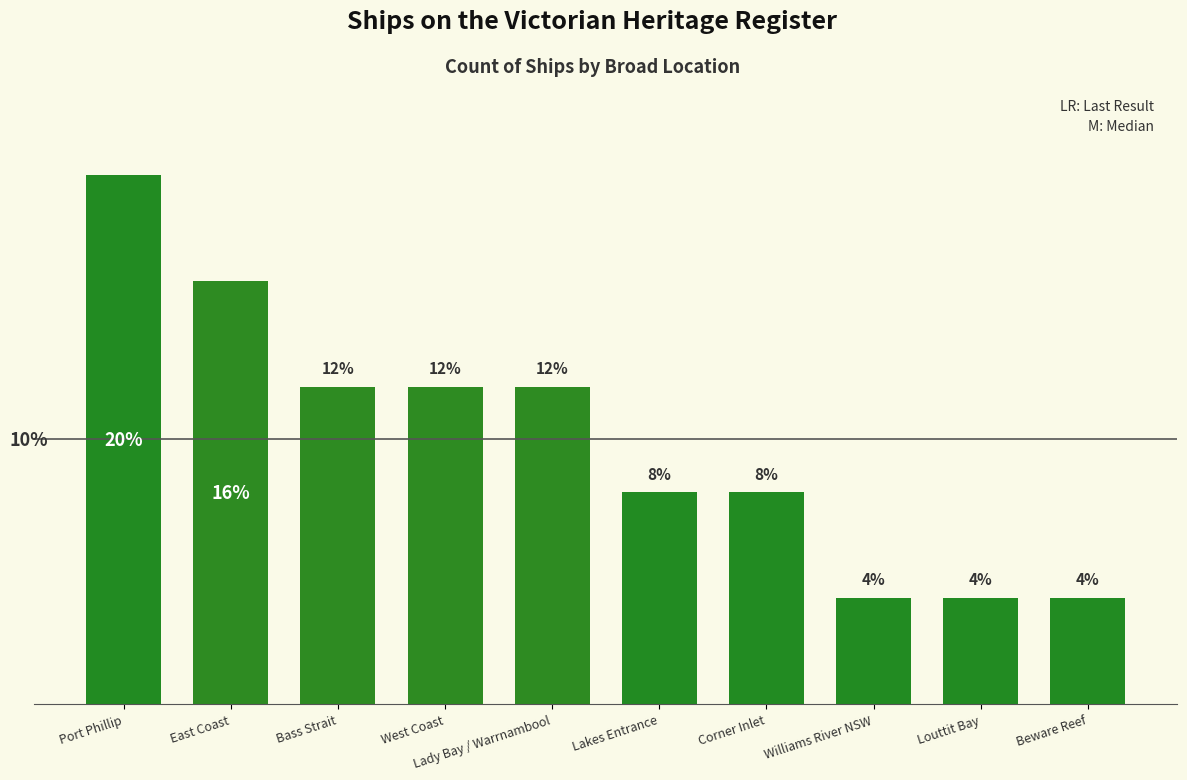

What is the label of the 8th bar from the right?

Bass Strait